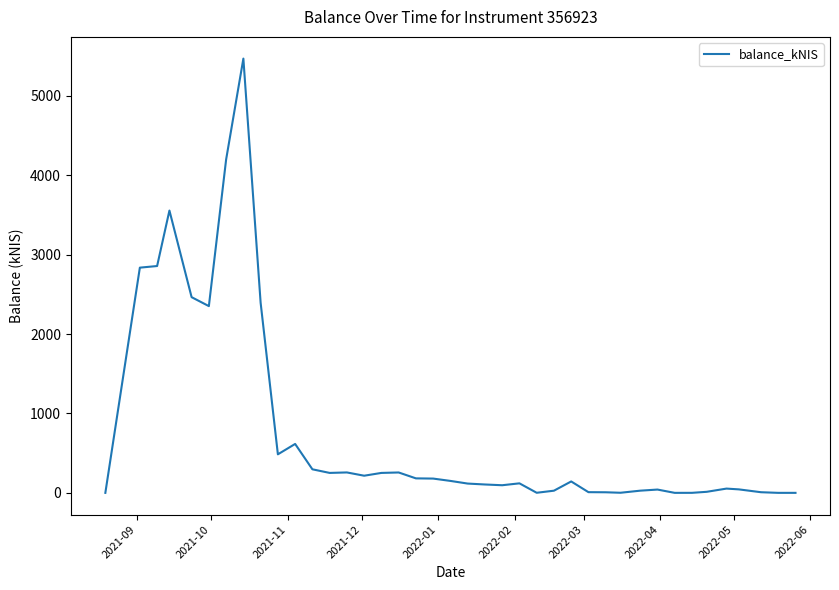

True or false: there are more than 1 points higher than both neighbors.

True